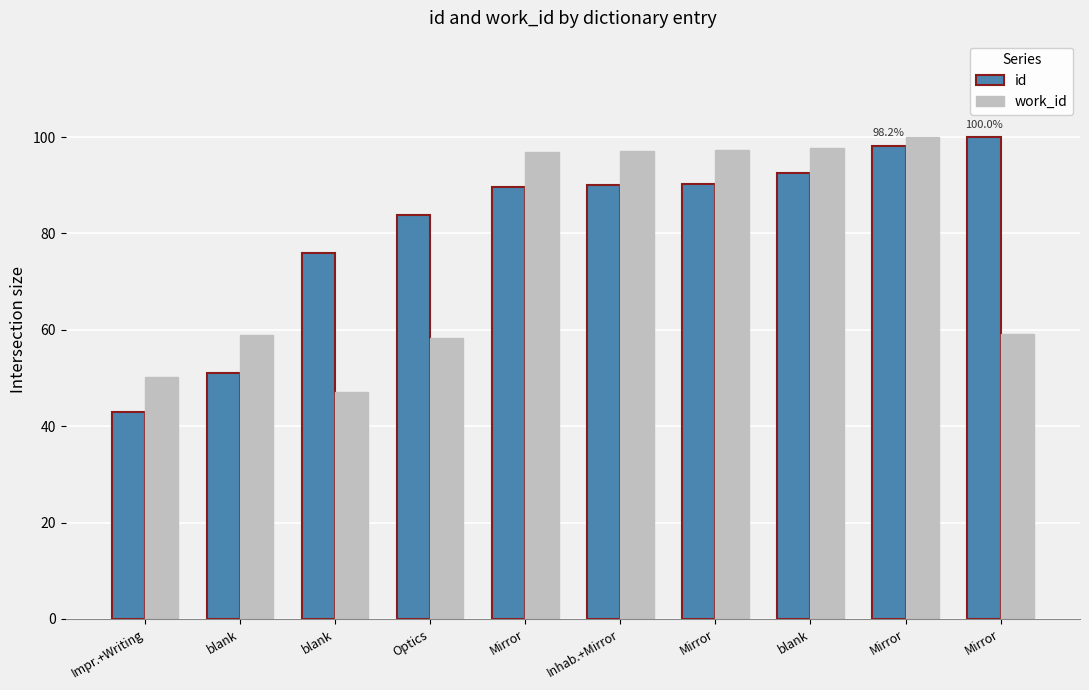

What are all the series names shown in the legend?

id, work_id